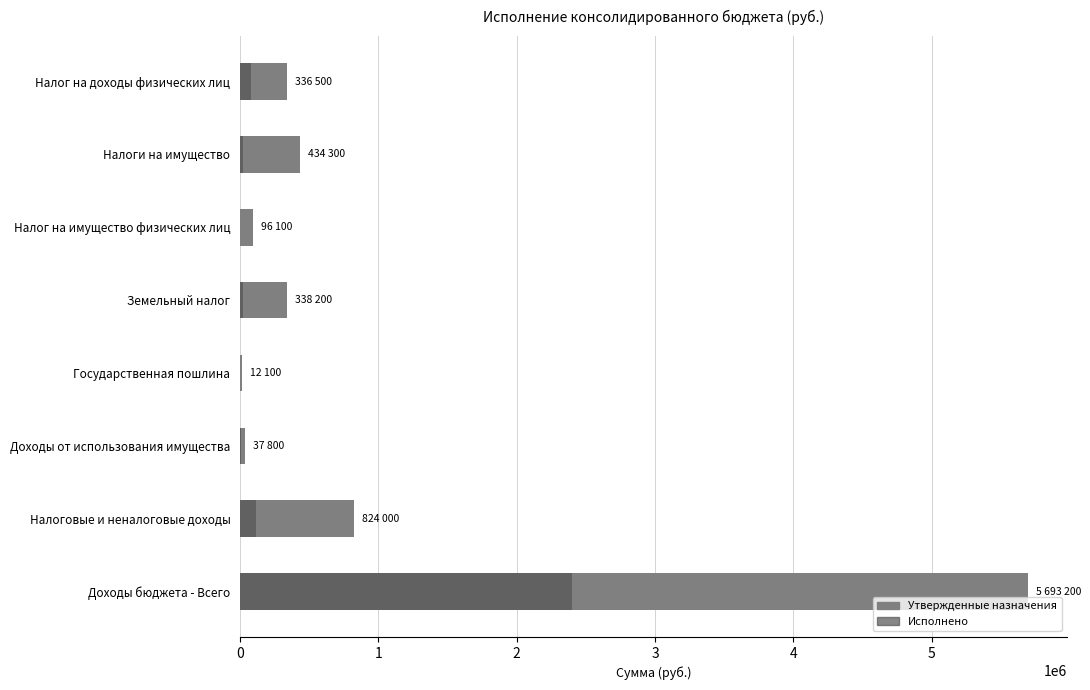

What are all the series names shown in the legend?

Утвержденные назначения, Исполнено